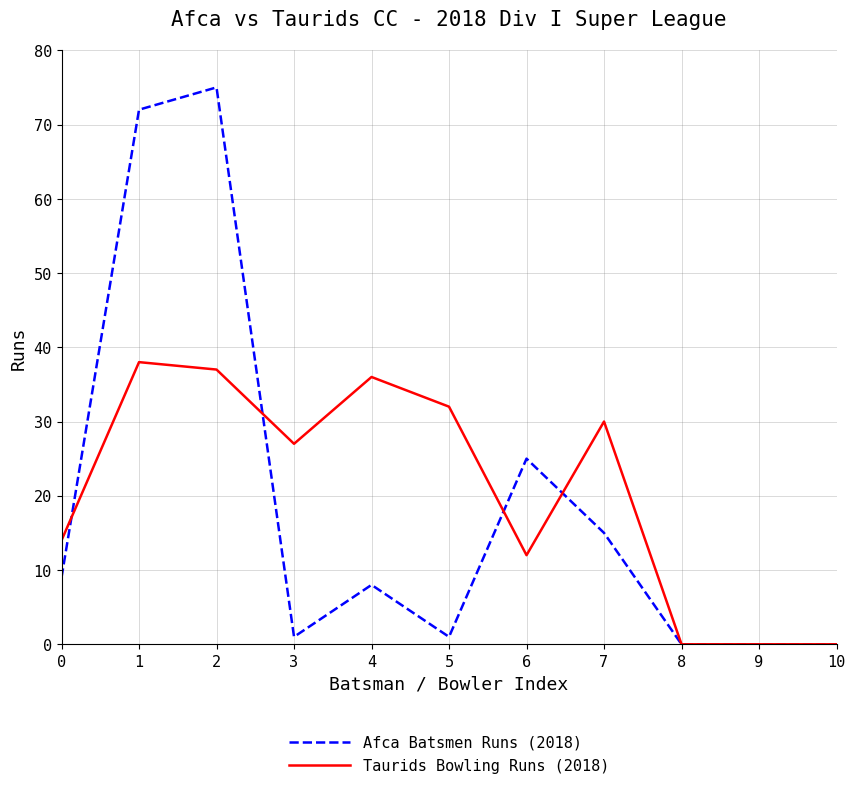

Rank the series by their average value, from lowest to highest.

Afca Batsmen Runs (2018), Taurids Bowling Runs (2018)